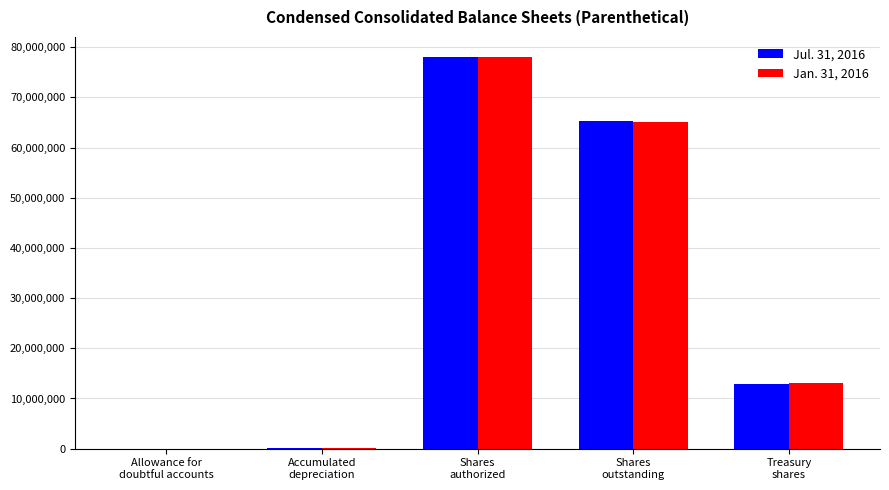

The value of Jul. 31, 2016 at Allowance for
doubtful accounts is 5225. True or false?

True